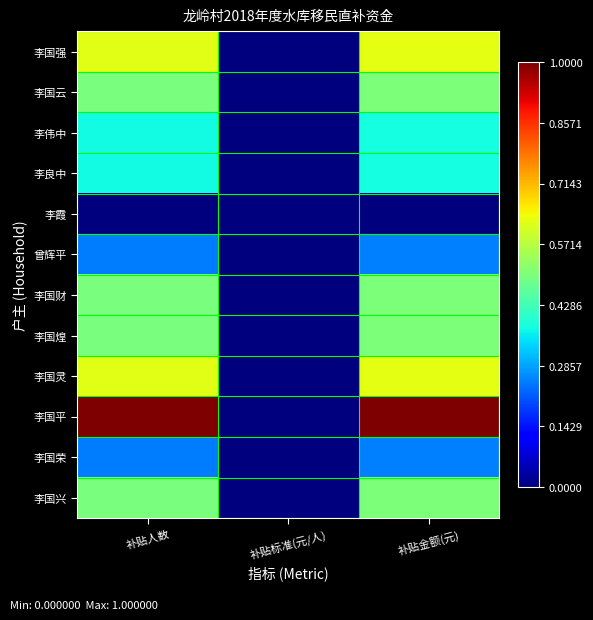

At which category is the sum across all series the highest?

补贴金额(元)